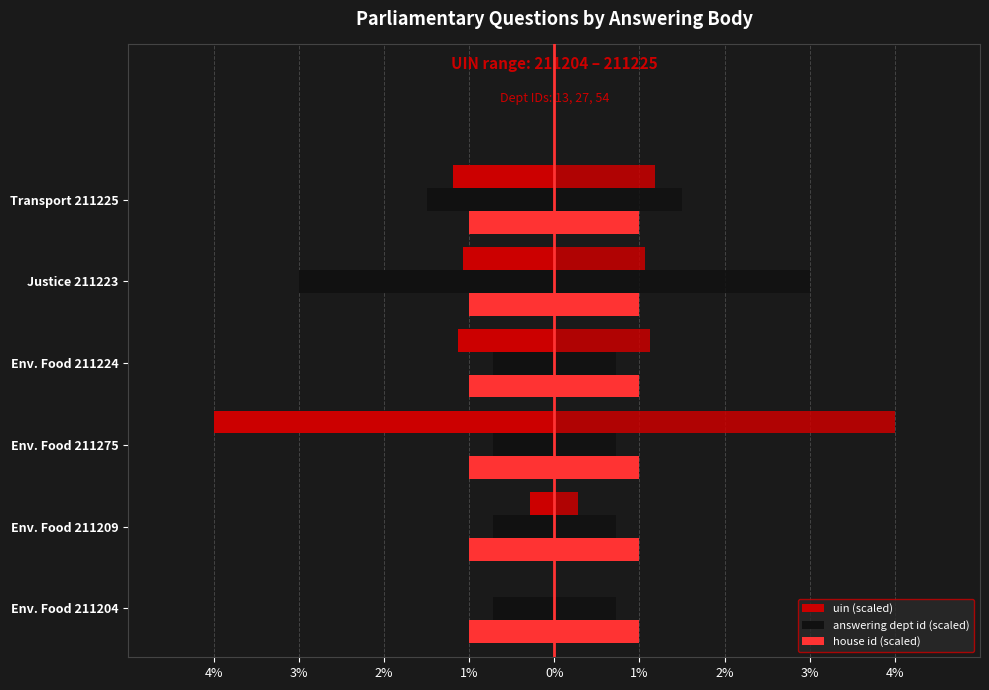

What is the spread (max minus min) of values at 0%?

3.3